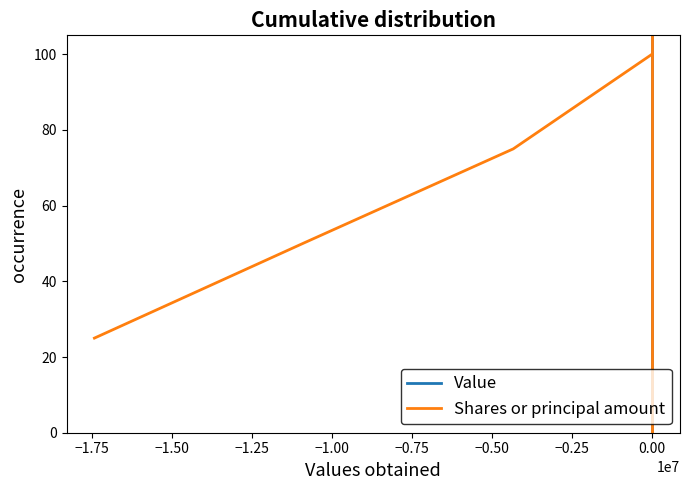

What is the sum of all Shares or principal amount values?

250